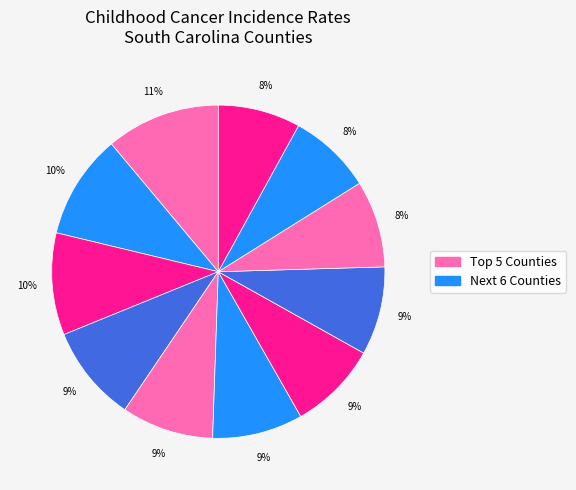

Count the number of slices in the pie.

11